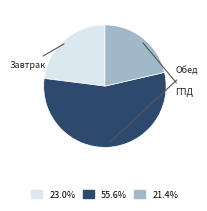

Is there any slice that represents more than half of the pie?

Yes